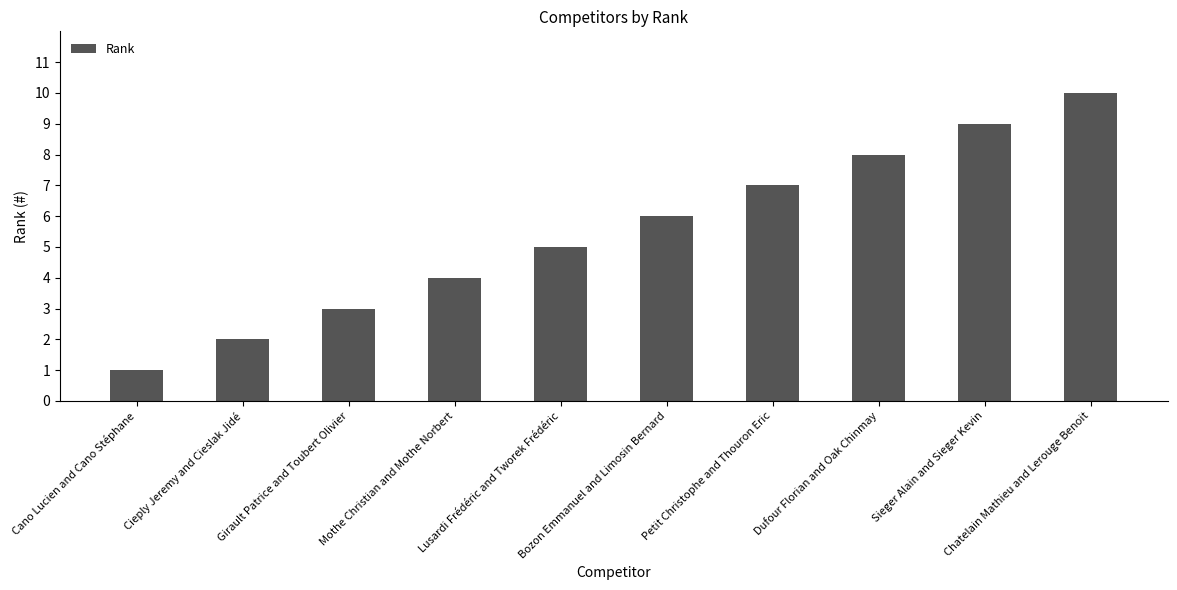

True or false: the data shows 1 at Cieply Jeremy and Cieslak Jidé.

False